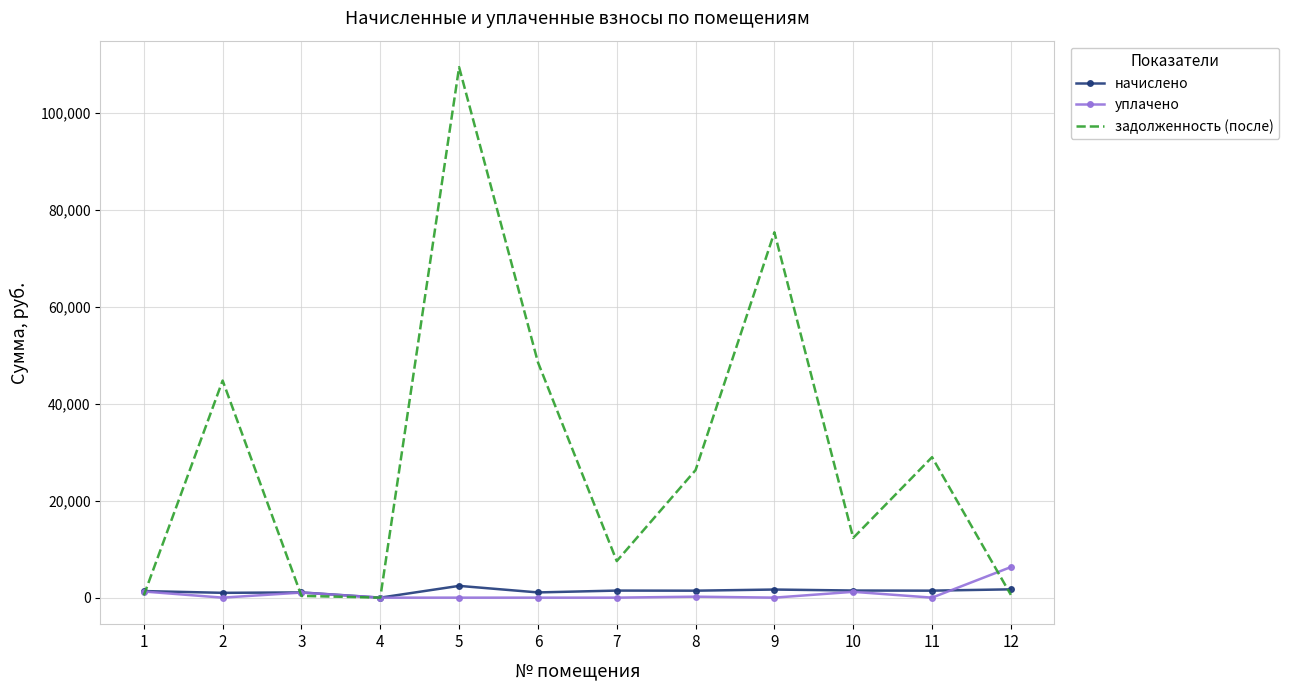

The value of задолженность (после) at 1 is 455.6. True or false?

True